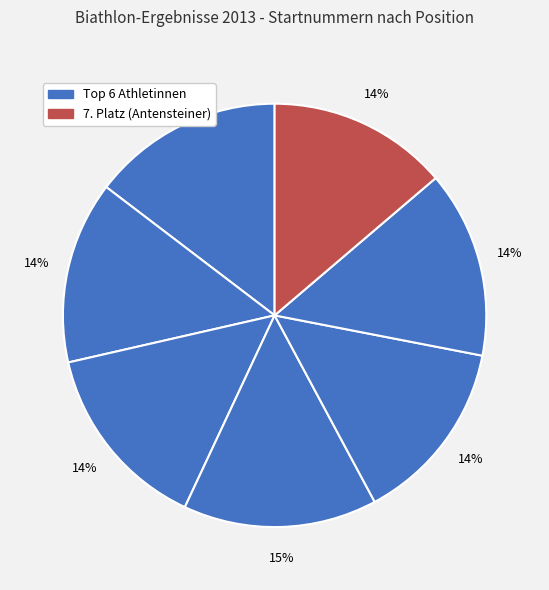

Count the number of slices in the pie.

7